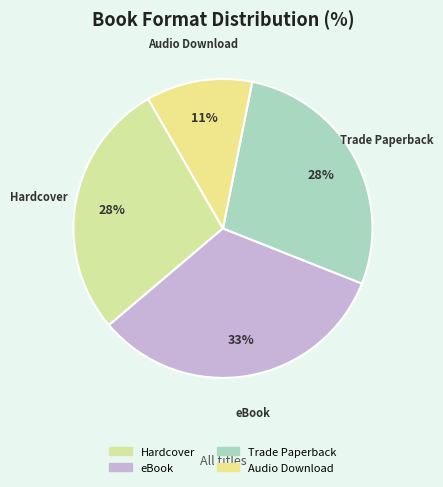

What is the largest slice in the pie chart?

eBook